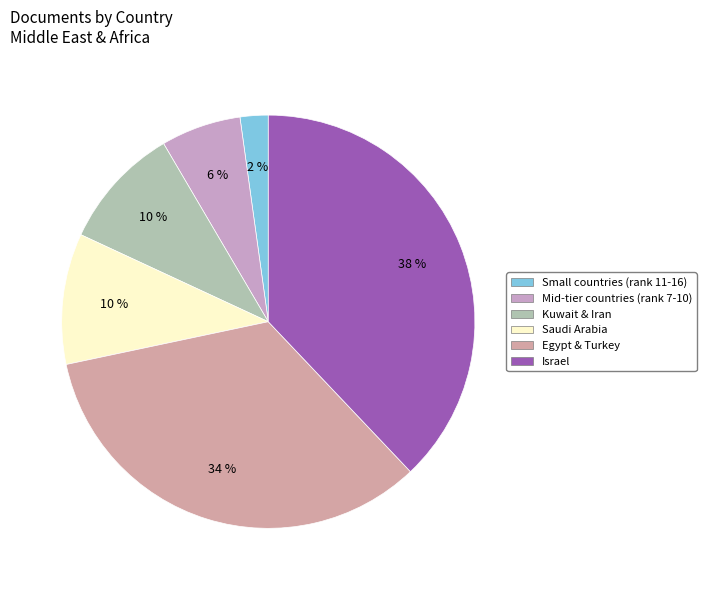

How many slices are in this pie chart?

6